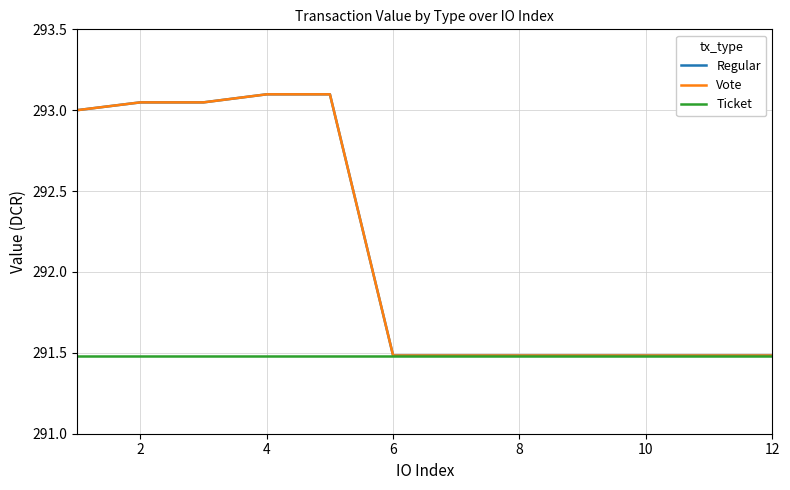

Reading left to right, what are all the values shown in this chart?

Regular: 293.0	293.0	293.0	293.1	293.1	291.5	291.5	291.5	291.5	291.5	291.5	291.5
Vote: 293.0	293.0	293.0	293.1	293.1	291.5	291.5	291.5	291.5	291.5	291.5	291.5
Ticket: 291.5	291.5	291.5	291.5	291.5	291.5	291.5	291.5	291.5	291.5	291.5	291.5